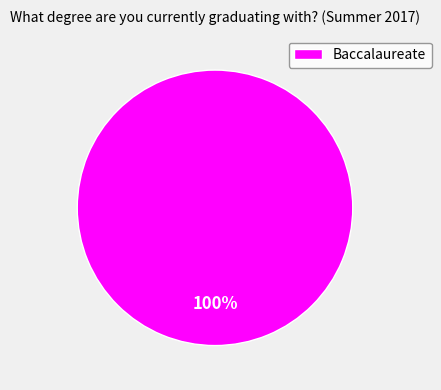

Which slice represents more than half of the pie?

Baccalaureate